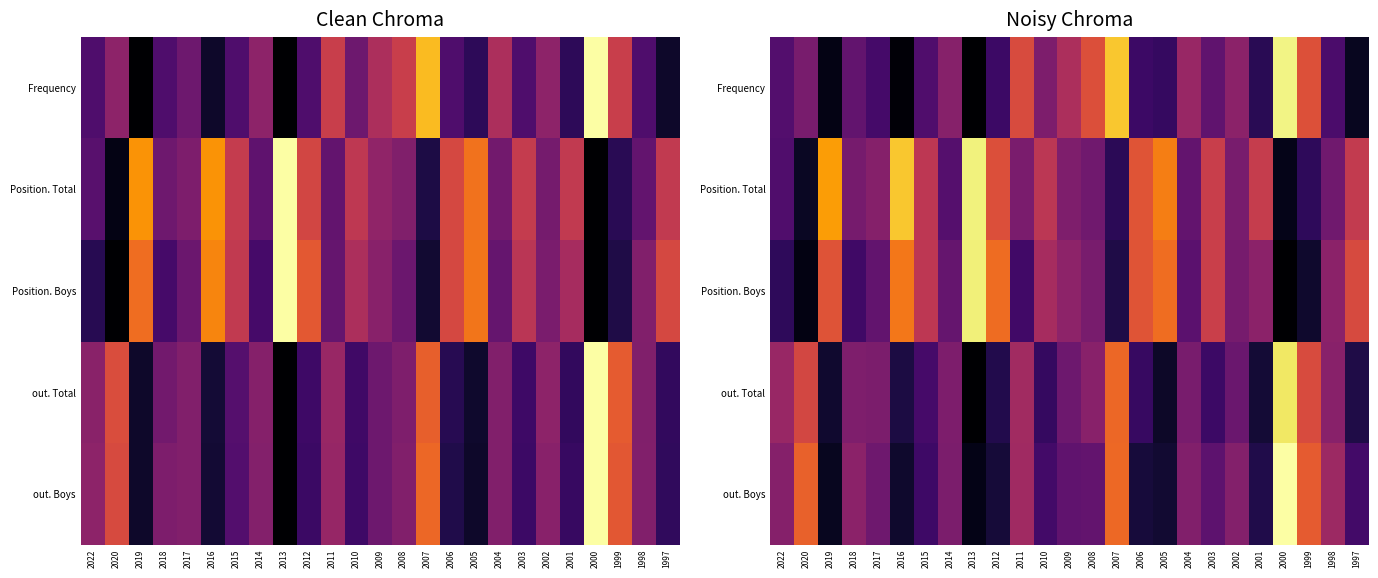

Between 2017 and 2005, which series saw the biggest shift?

Position. Boys